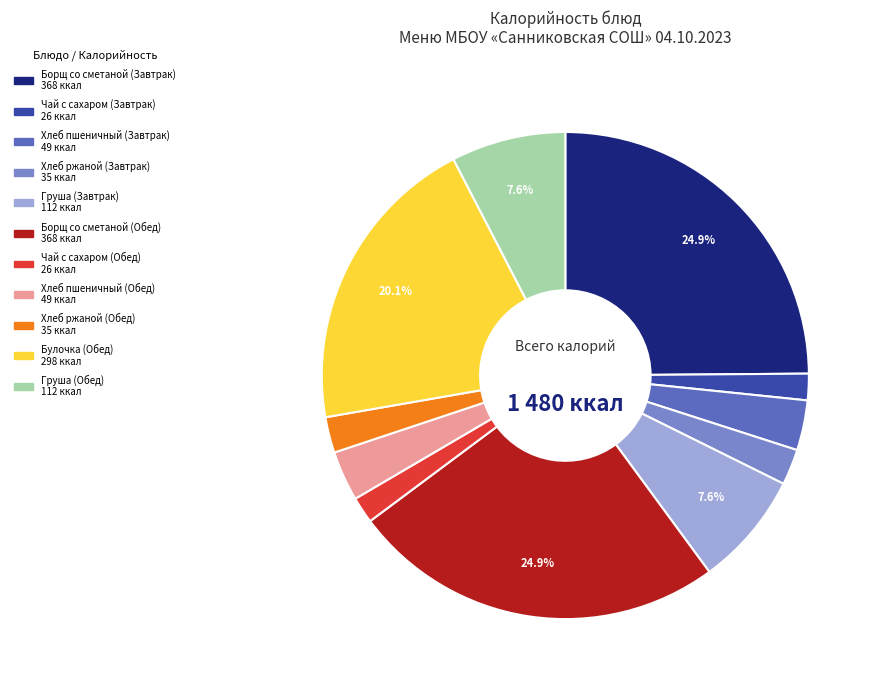

To the nearest percent, what percentage of the pie is Хлеб пшеничный (Обед)?

3%